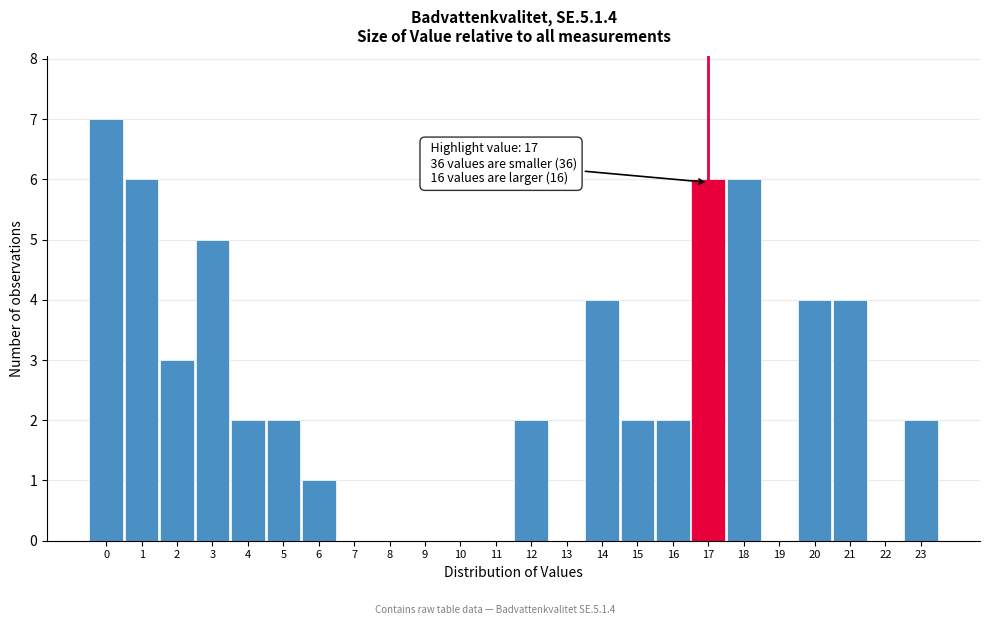

Which range on the x-axis has the tallest bar?

-0.5 to 0.5